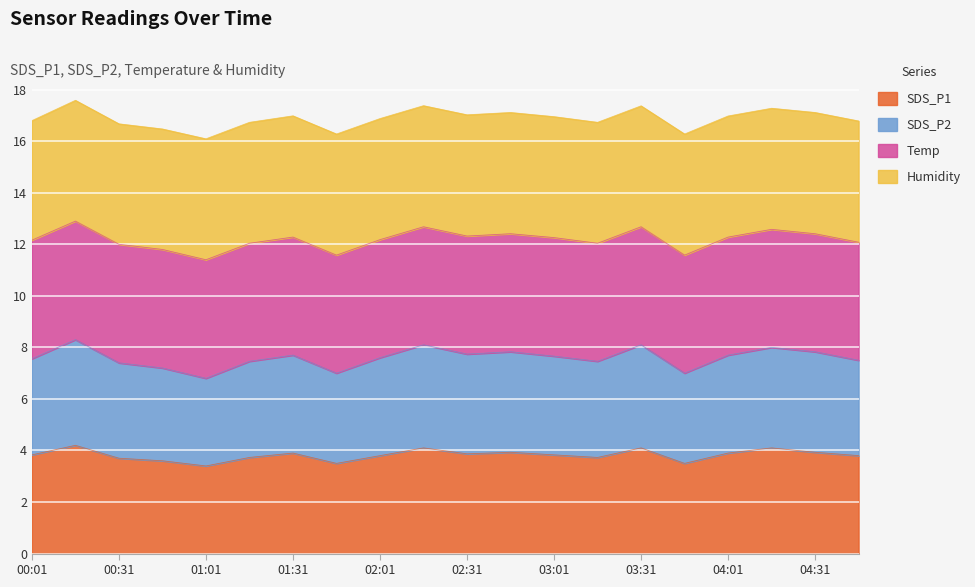

What is the difference between the maximum and minimum values in the SDS_P1 series?

0.8